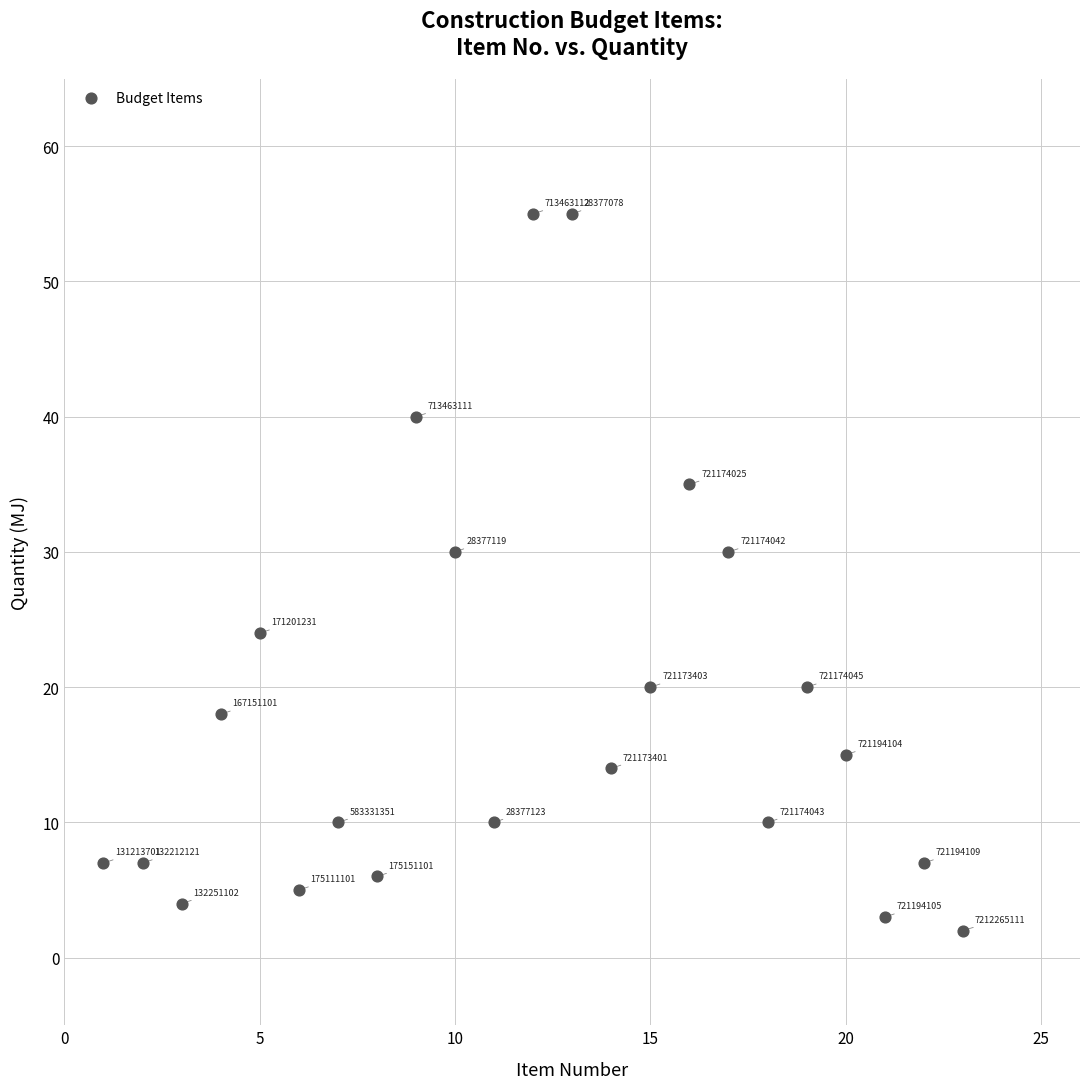

What is the range of X values (max minus min)?

22